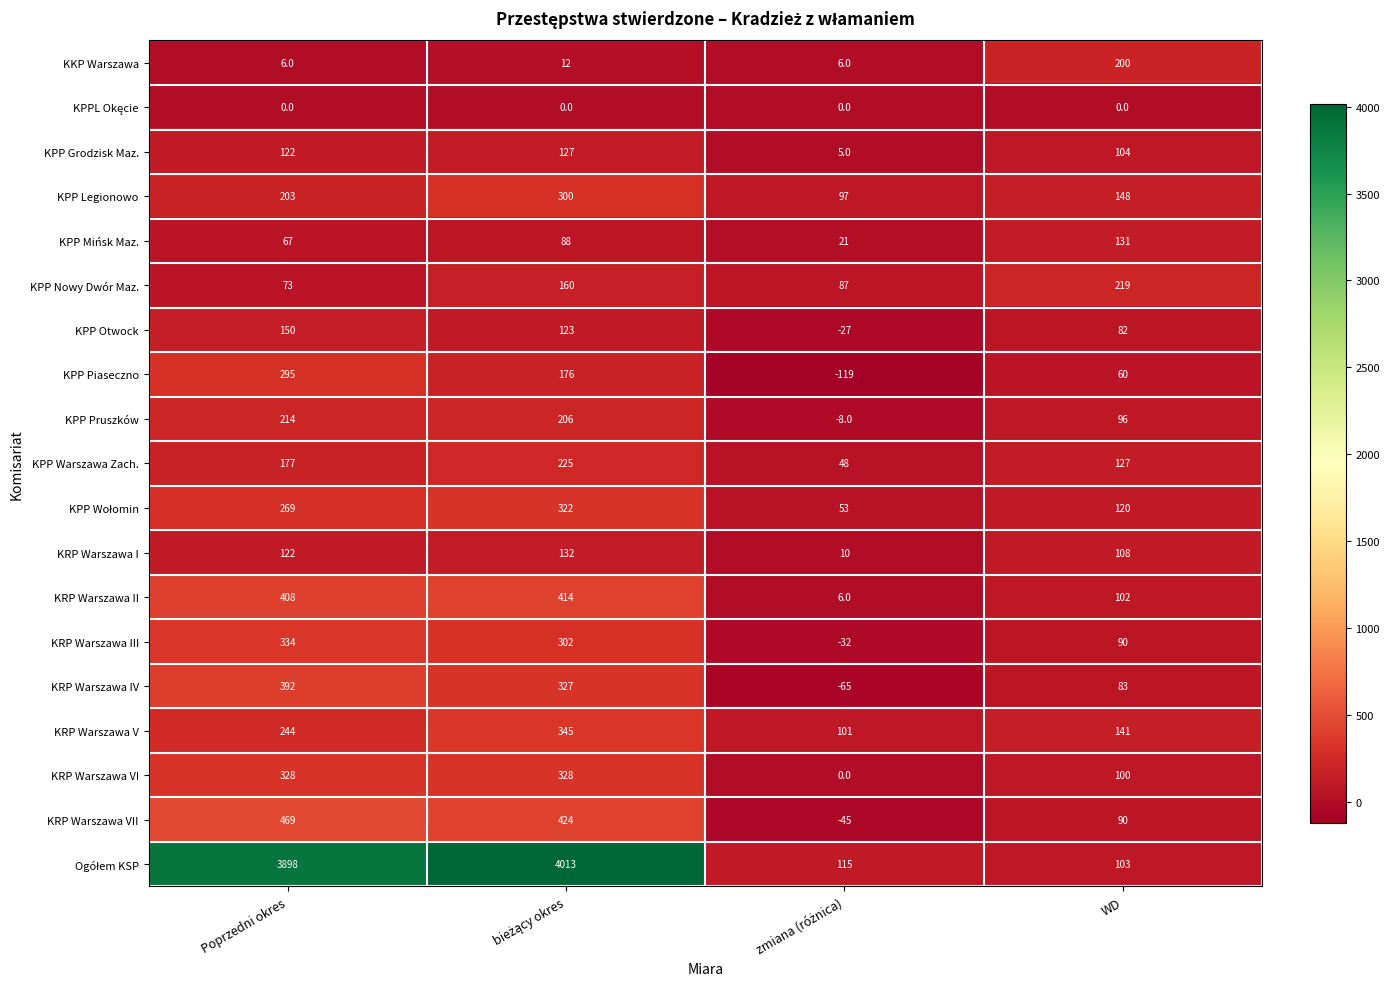

The value of KPP Legionowo at Poprzedni okres is 361. True or false?

False